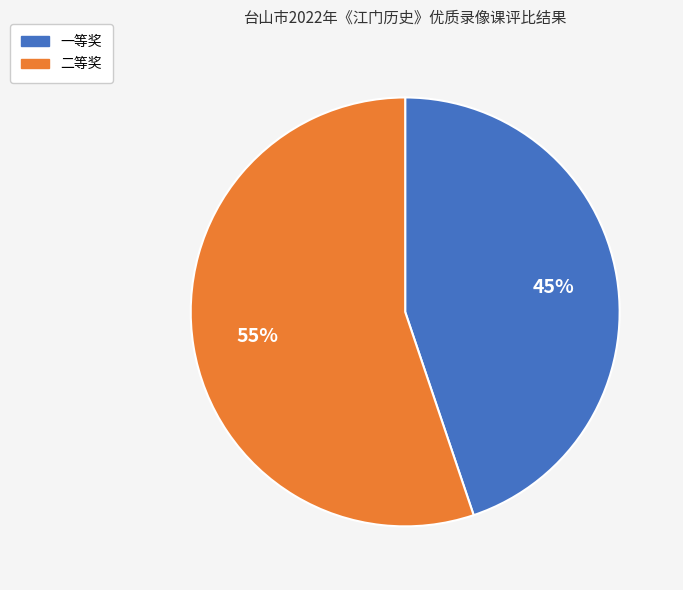

To the nearest percent, what portion does 二等奖 represent?

55%